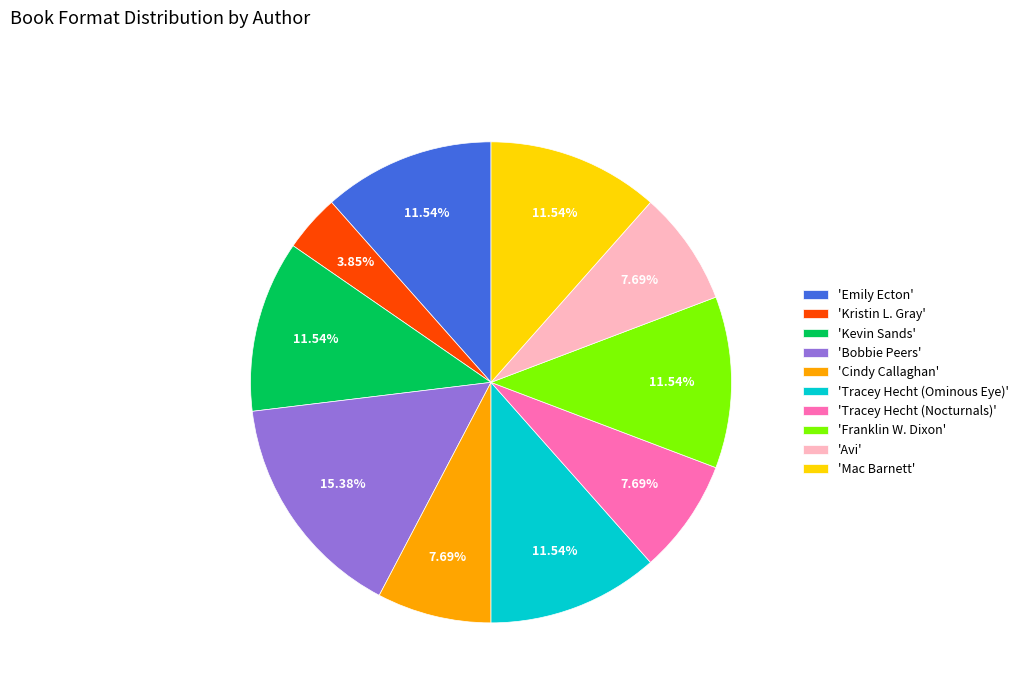

To the nearest percent, what is the average slice percentage?

10%